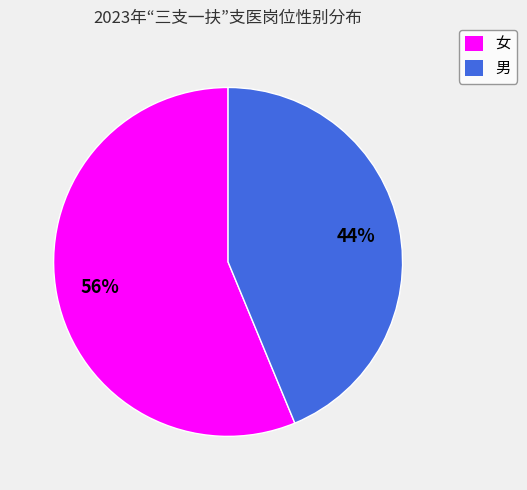

To the nearest percent, what portion does 男 represent?

44%